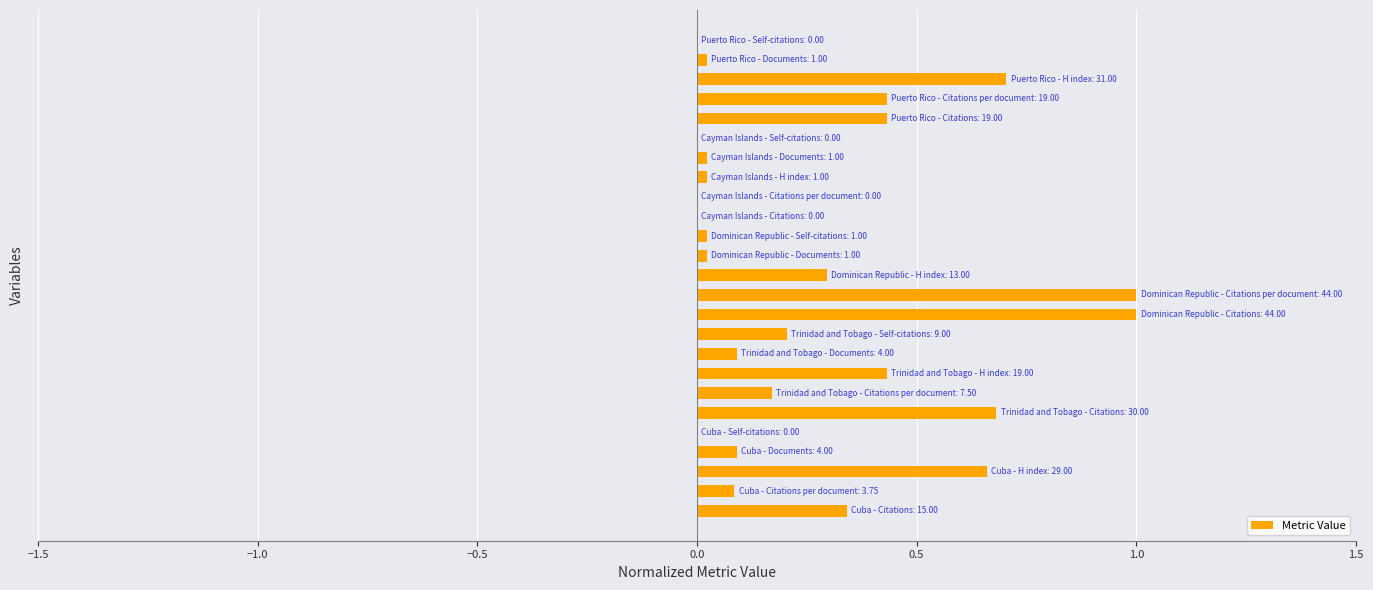

What is the maximum value shown in the chart?

1.0